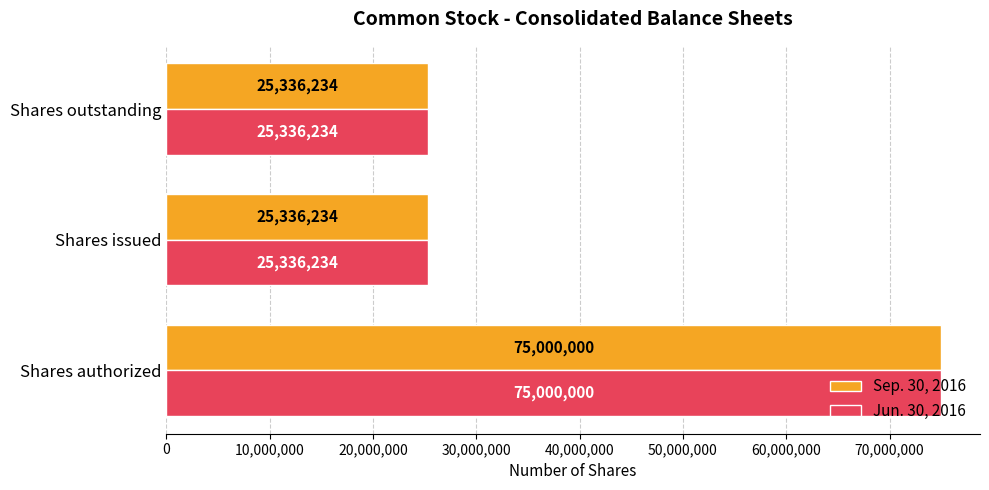

What is the sum of all Jun. 30, 2016 values?

125672468